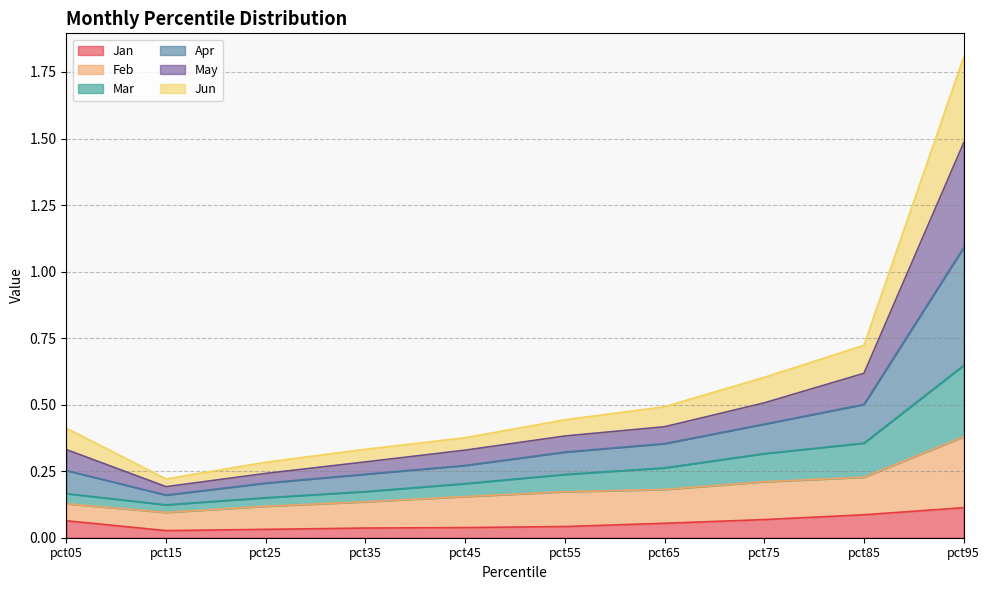

True or false: Feb has a value of 0.4 at pct95.

True